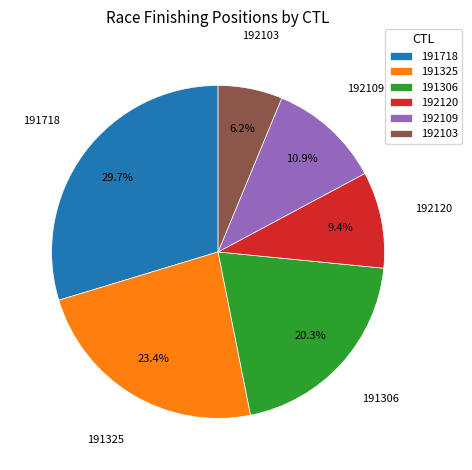

Which slice is the smallest?

192103